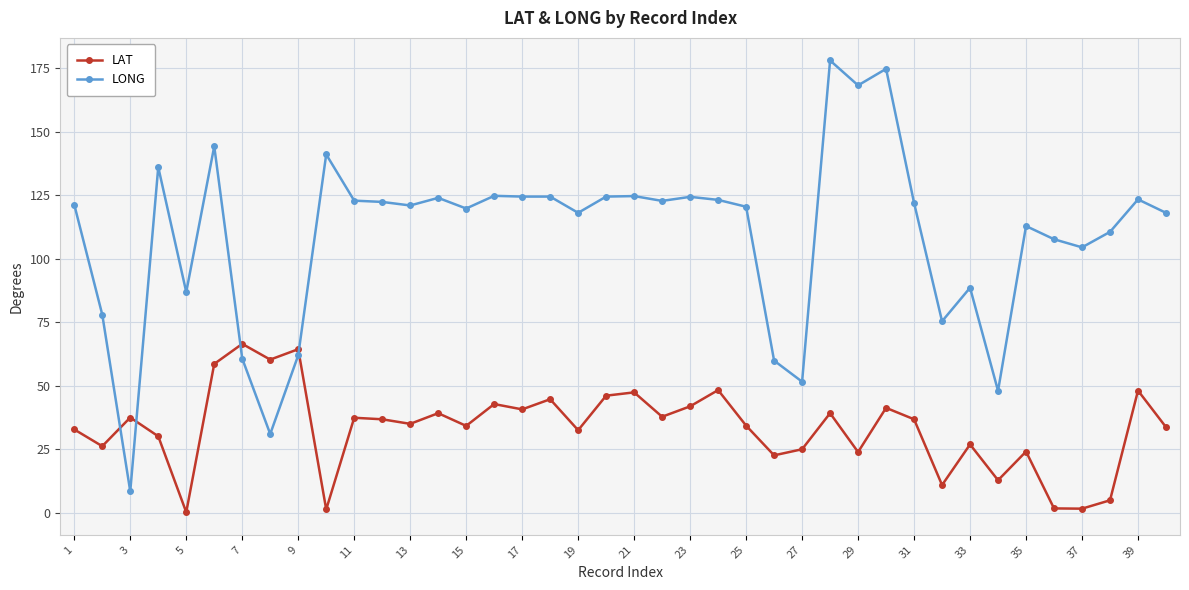

How many distinct data groups are displayed?

2